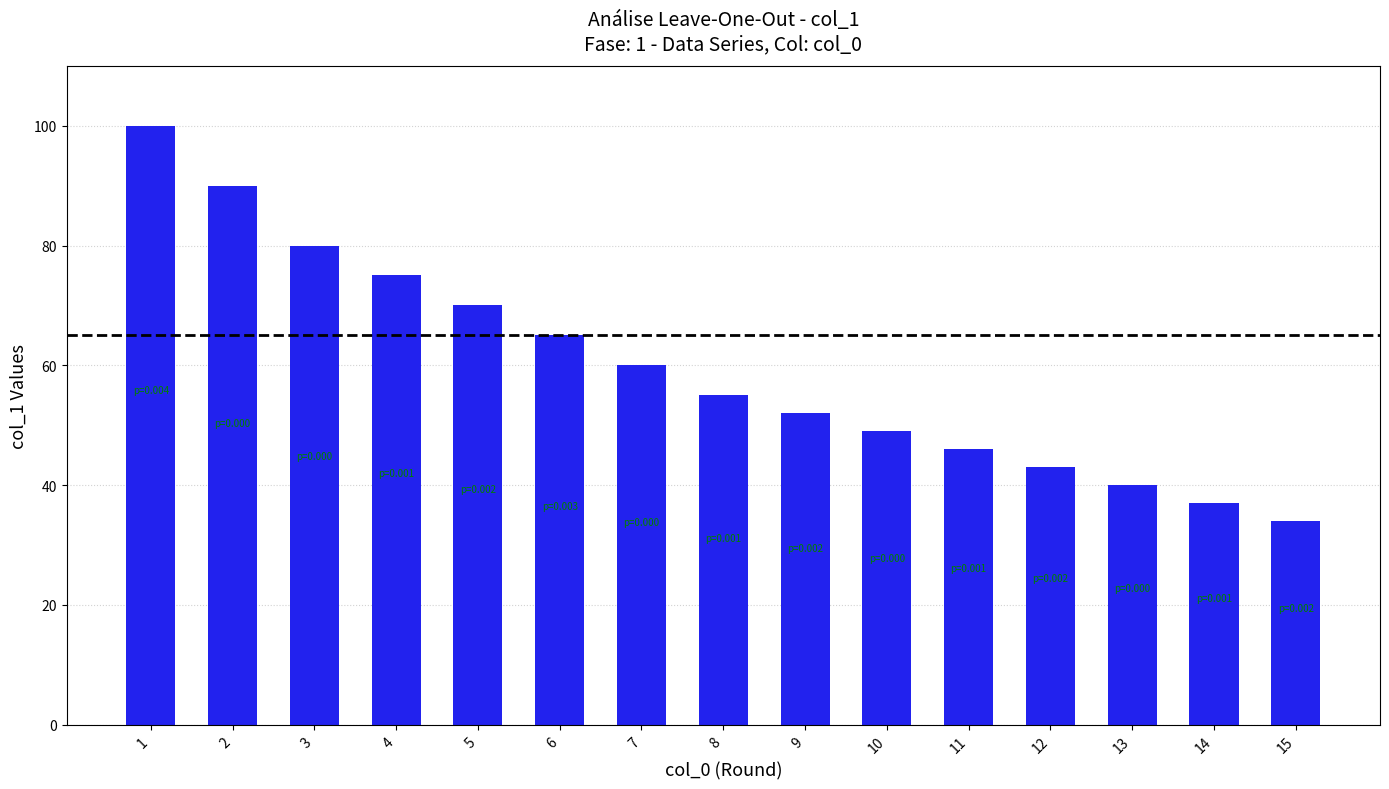

The chart shows a value of 60 at 7. True or false?

True